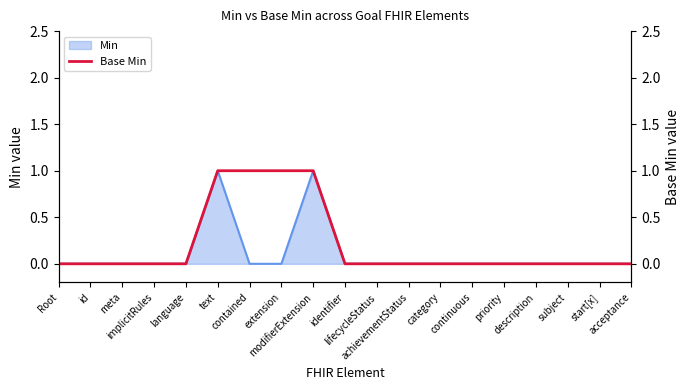

Which category has the highest value across all series?

text